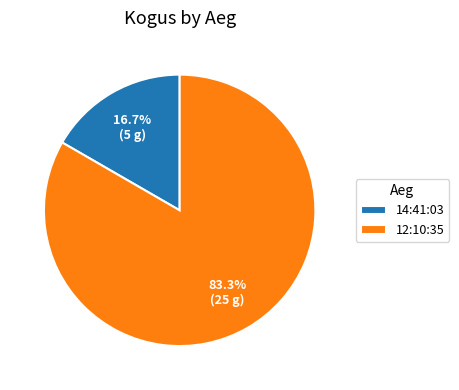

Count the number of slices in the pie.

2